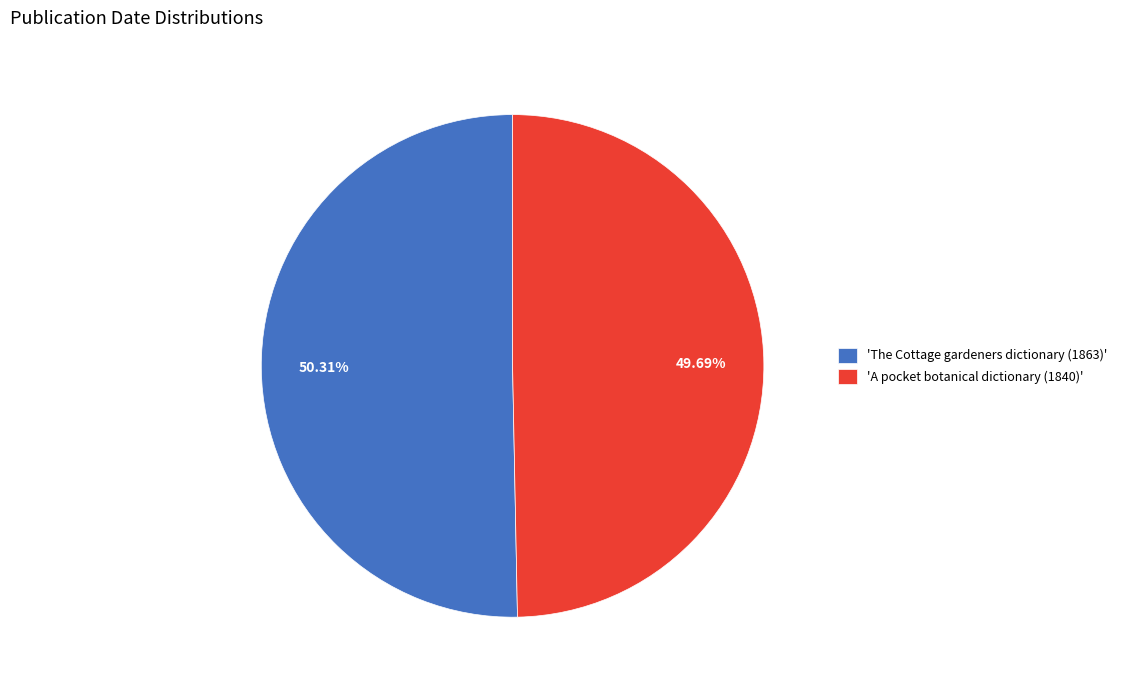

Is there any slice that represents more than half of the pie?

Yes